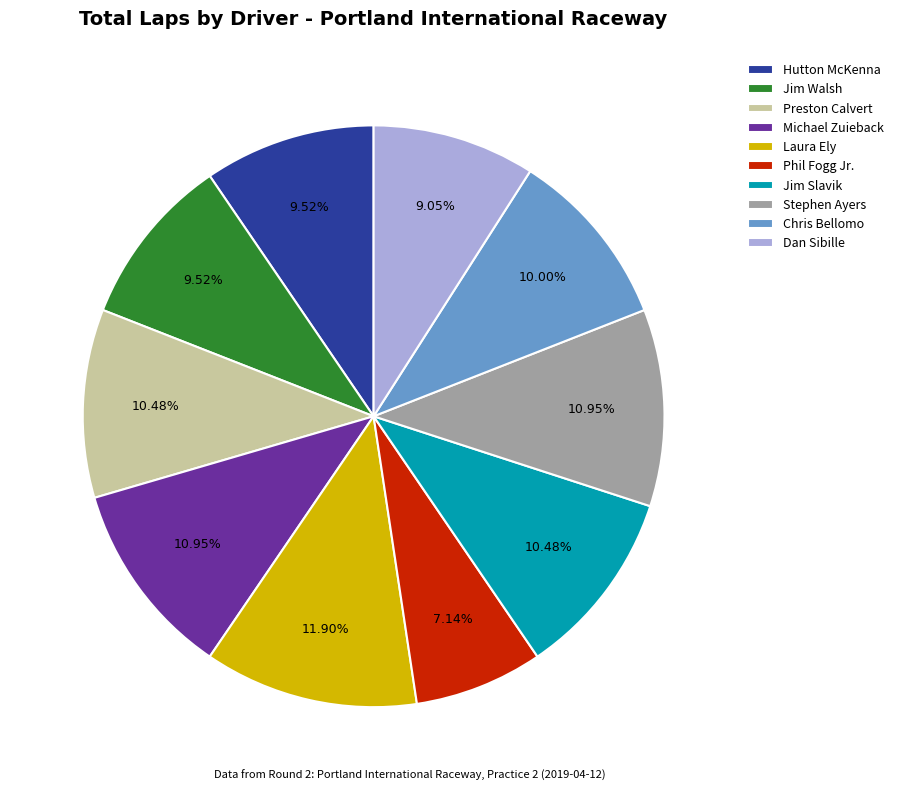

True or false: Stephen Ayers accounts for 4% of the total.

False